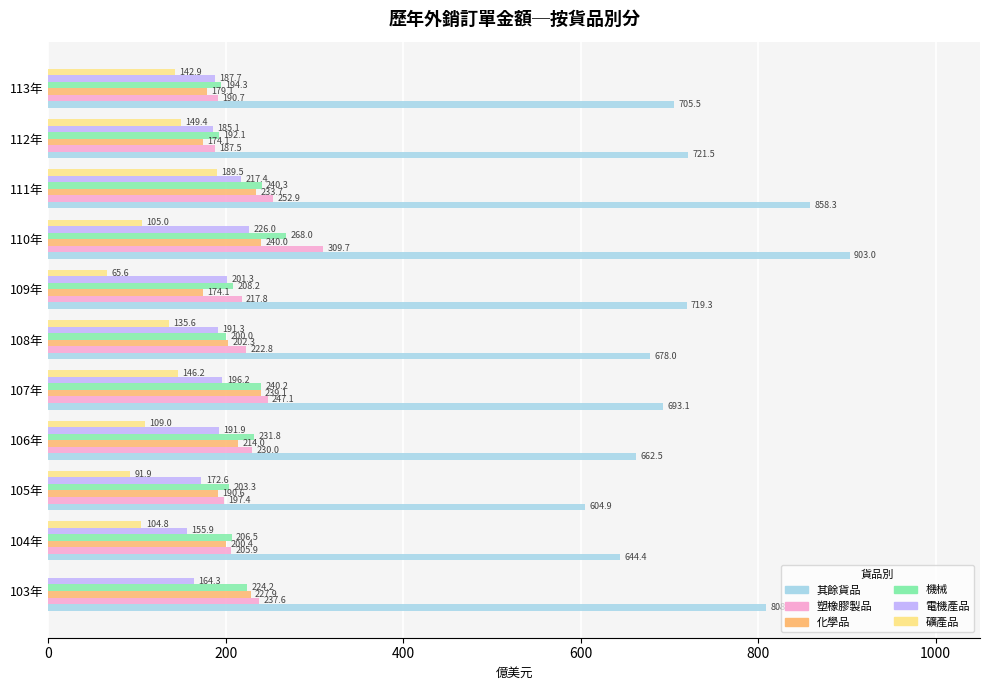

Which series changed the most between 103年 and 109年?

其餘貨品